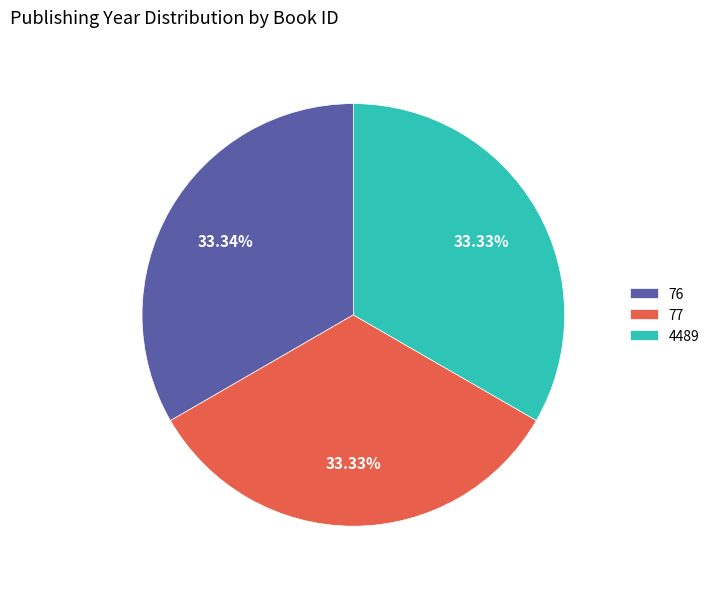

Does 4489 account for over 50% of the chart?

No